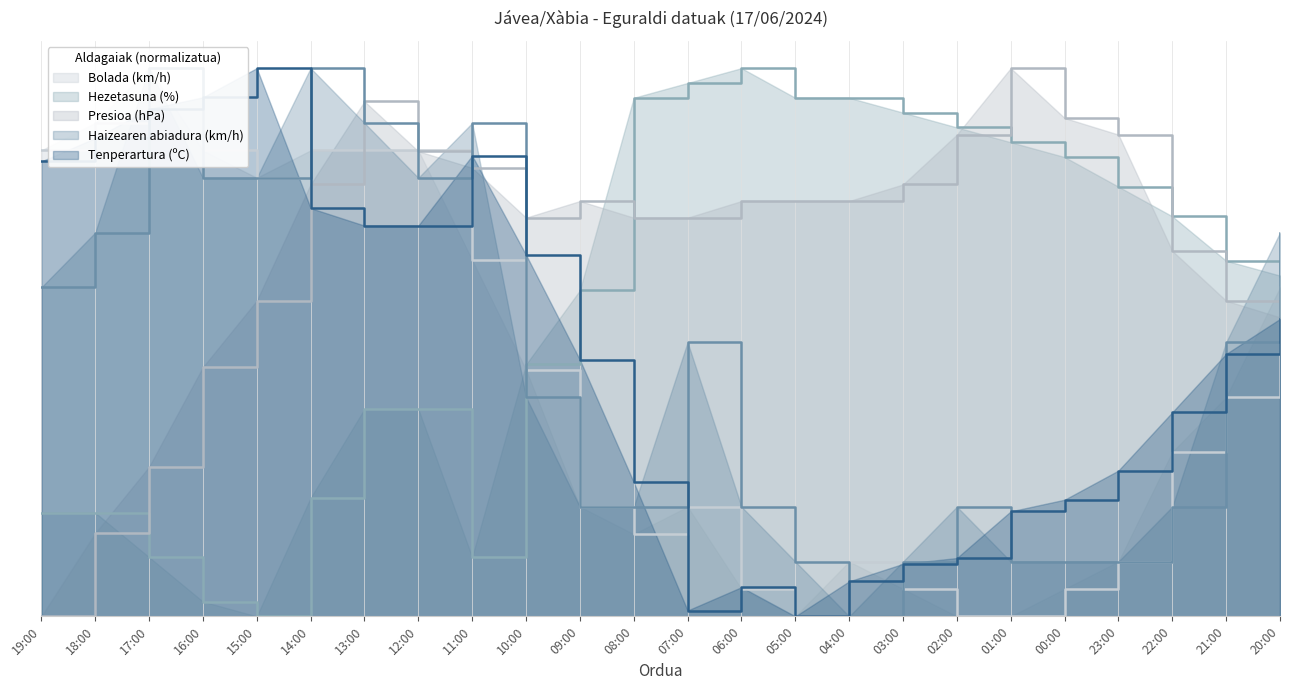

How many positive values does the Hezetasuna (%) series have?

23